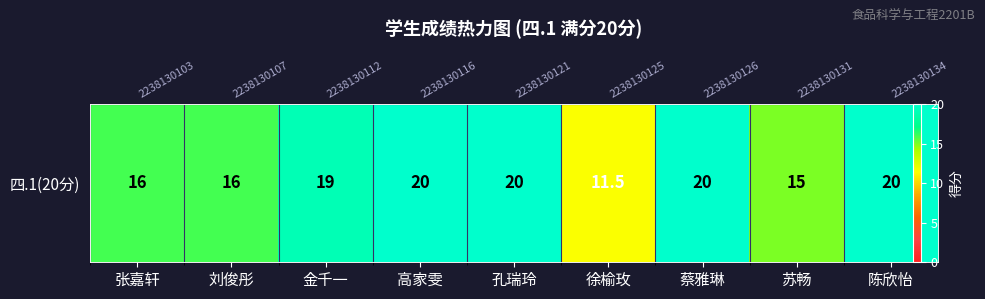

What is the difference between the maximum and second lowest values?

5.0